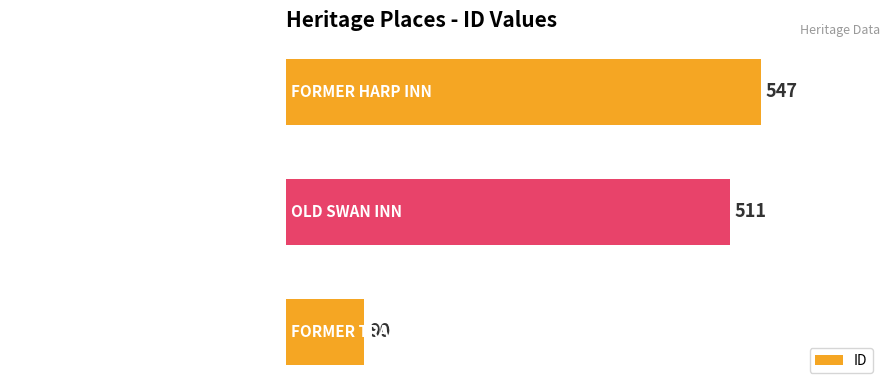

At which category does the chart reach its peak across all series?

FORMER HARP INN